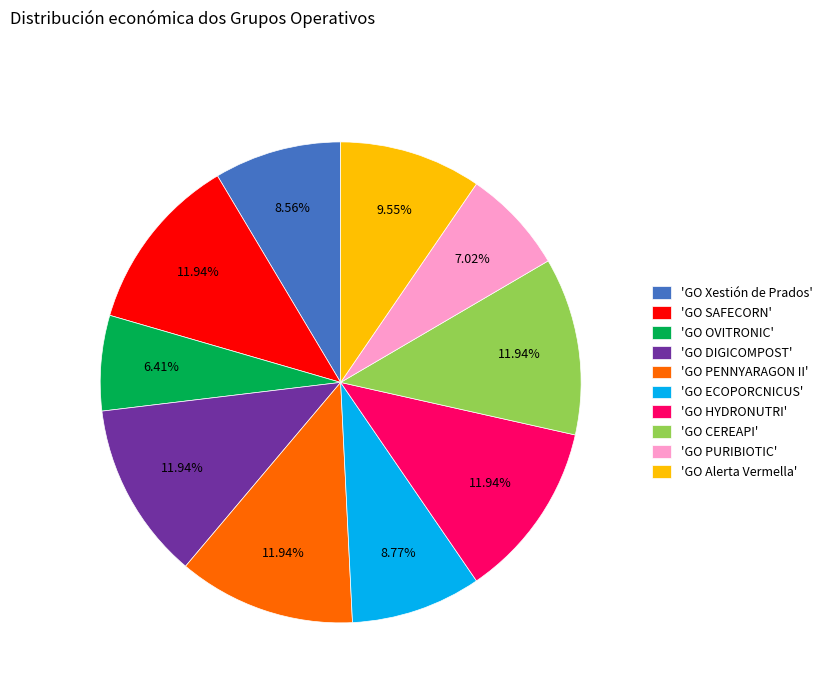

Between 'GO PURIBIOTIC' and 'GO OVITRONIC', which is larger?

'GO PURIBIOTIC'